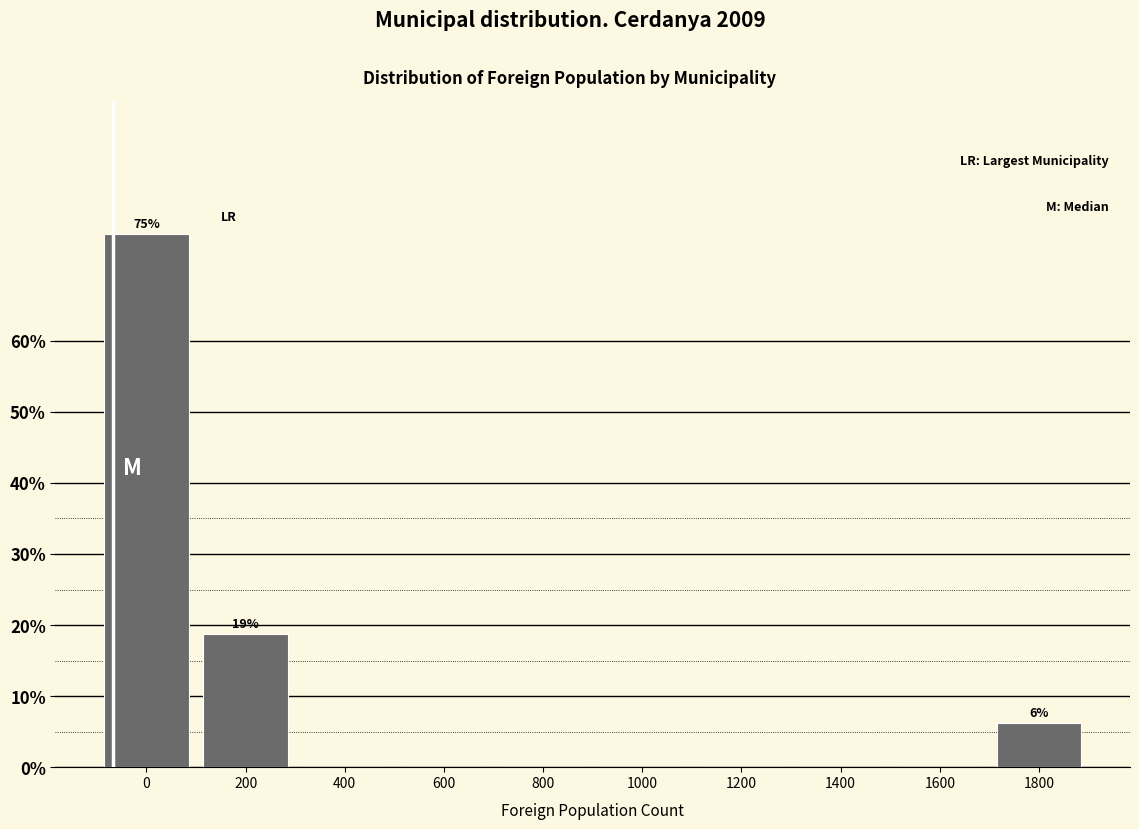

What is the sum of the values at 1600 and 200?

18.8